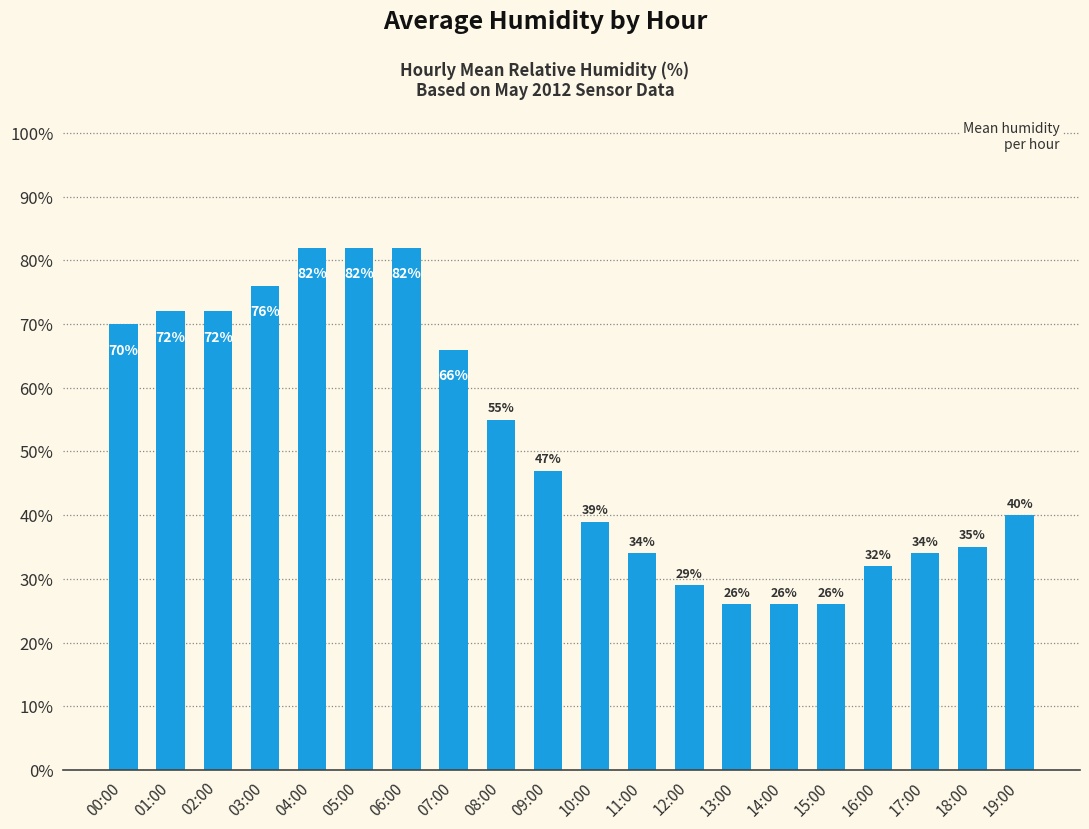

True or false: the data shows 39 at 10:00.

True